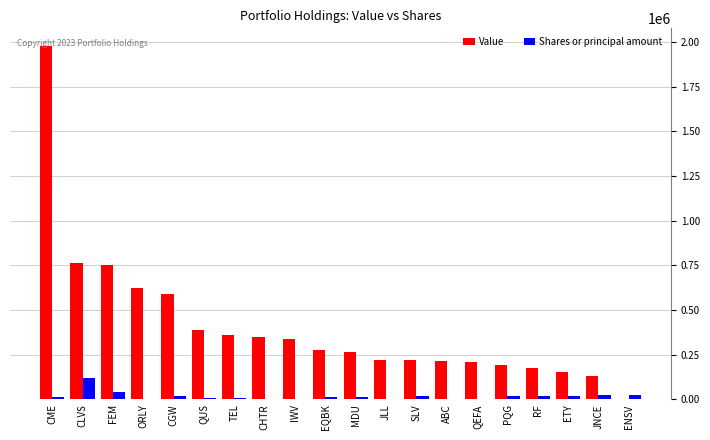

Which label corresponds to the largest value in the chart?

CME